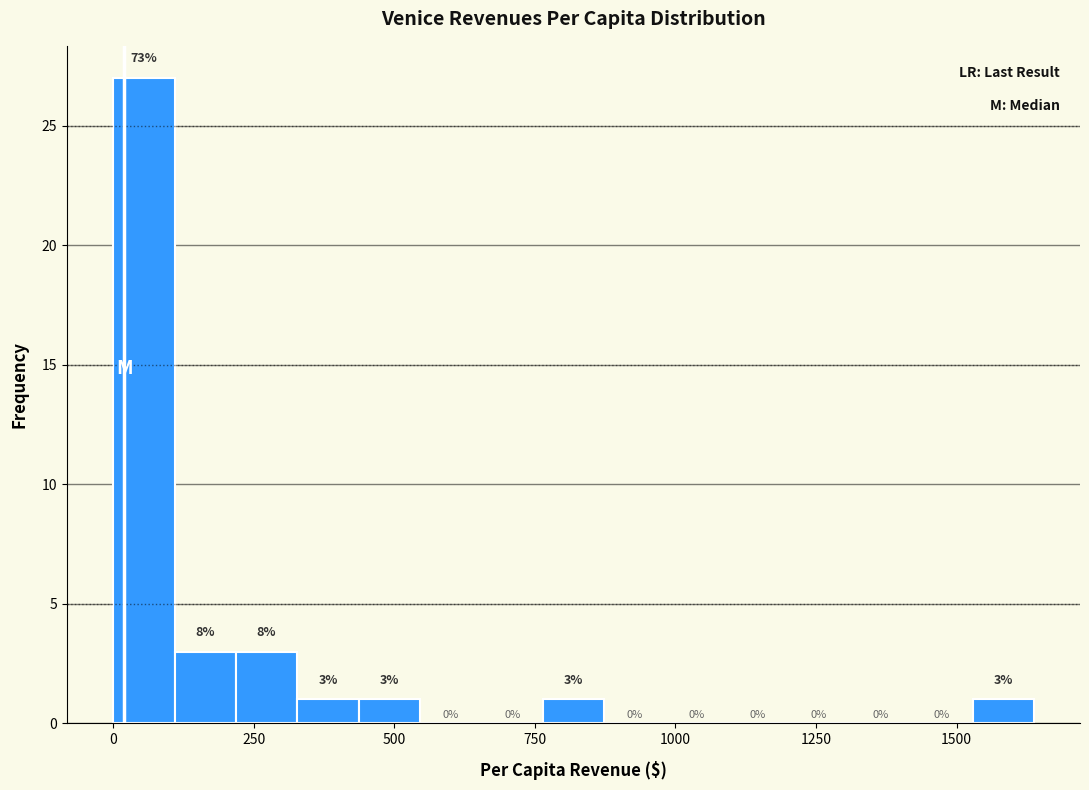

Around what value on the x-axis is the tallest bar? Give the approximate position of its centre, as read against the axis.

50